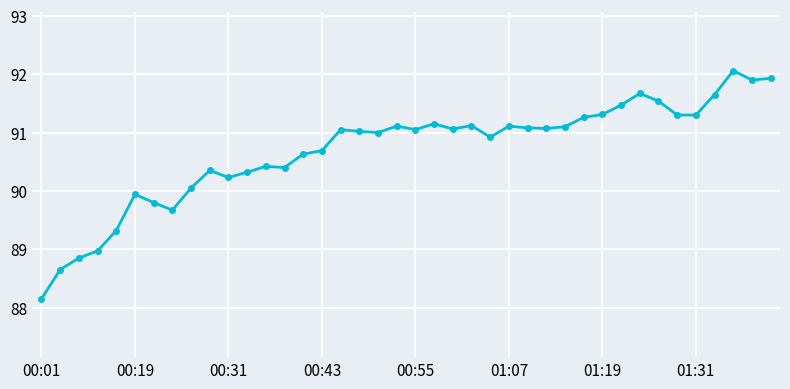

What is the difference between the second highest and minimum values?

3.8